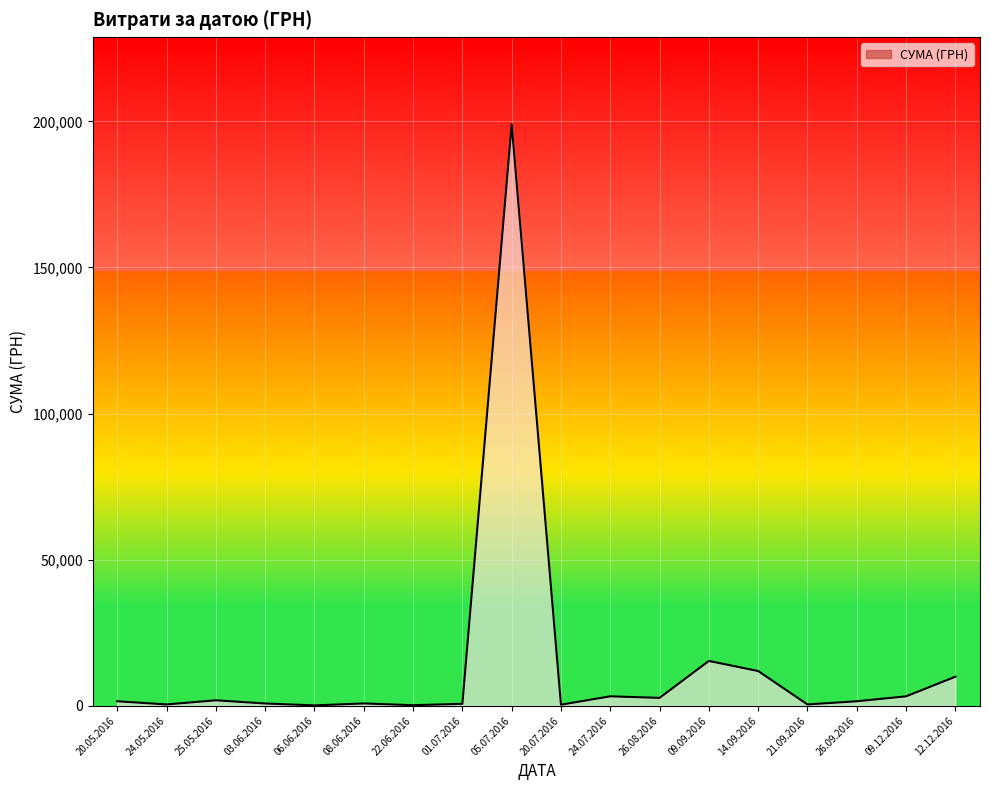

Is it true that the value at 14.09.2016 is 19347.8?

False